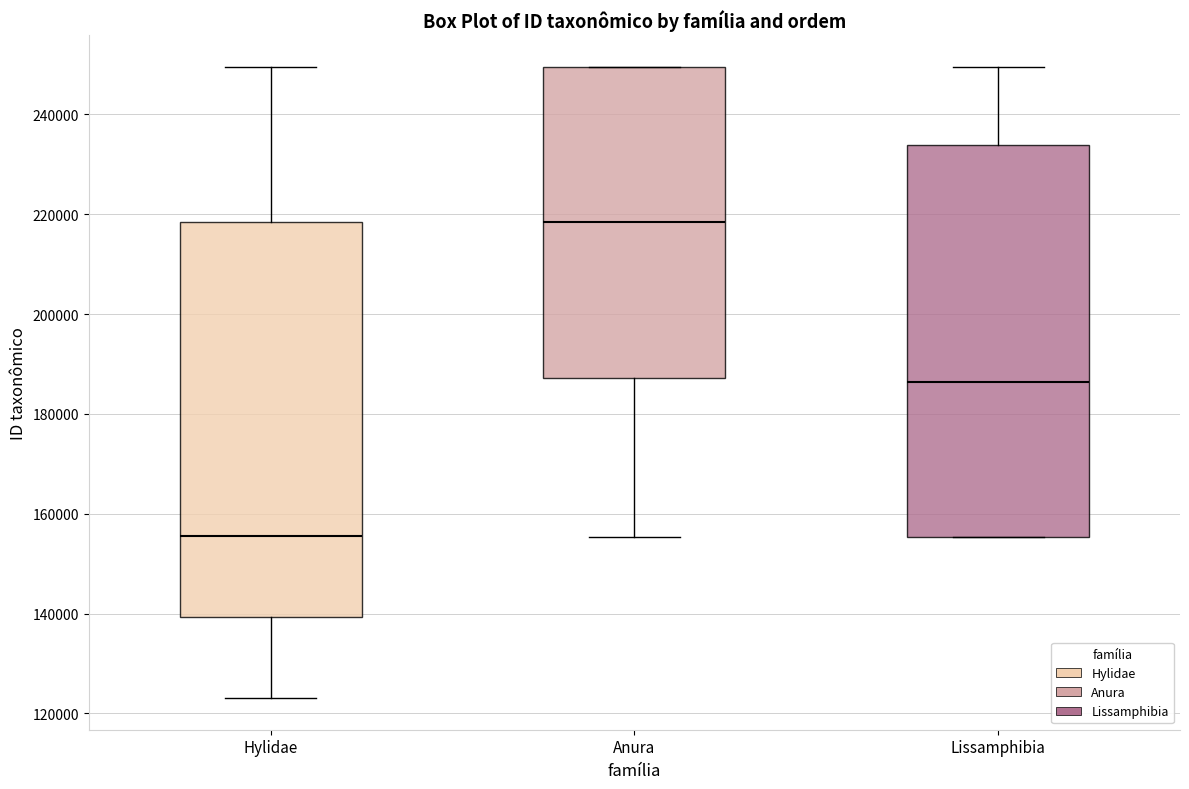

Which box has the lowest median line?

Hylidae